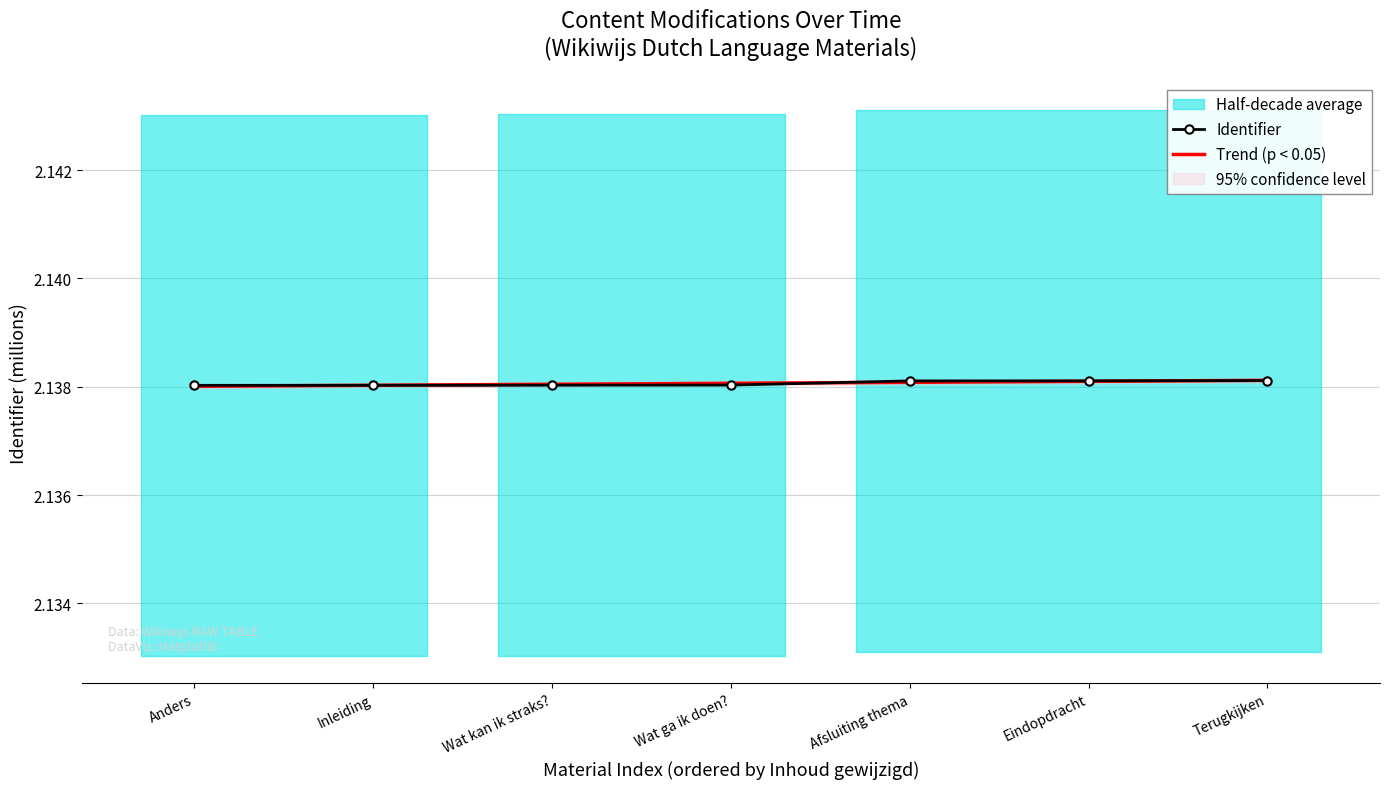

Is it true that Identifier equals 3.1 at Eindopdracht?

False